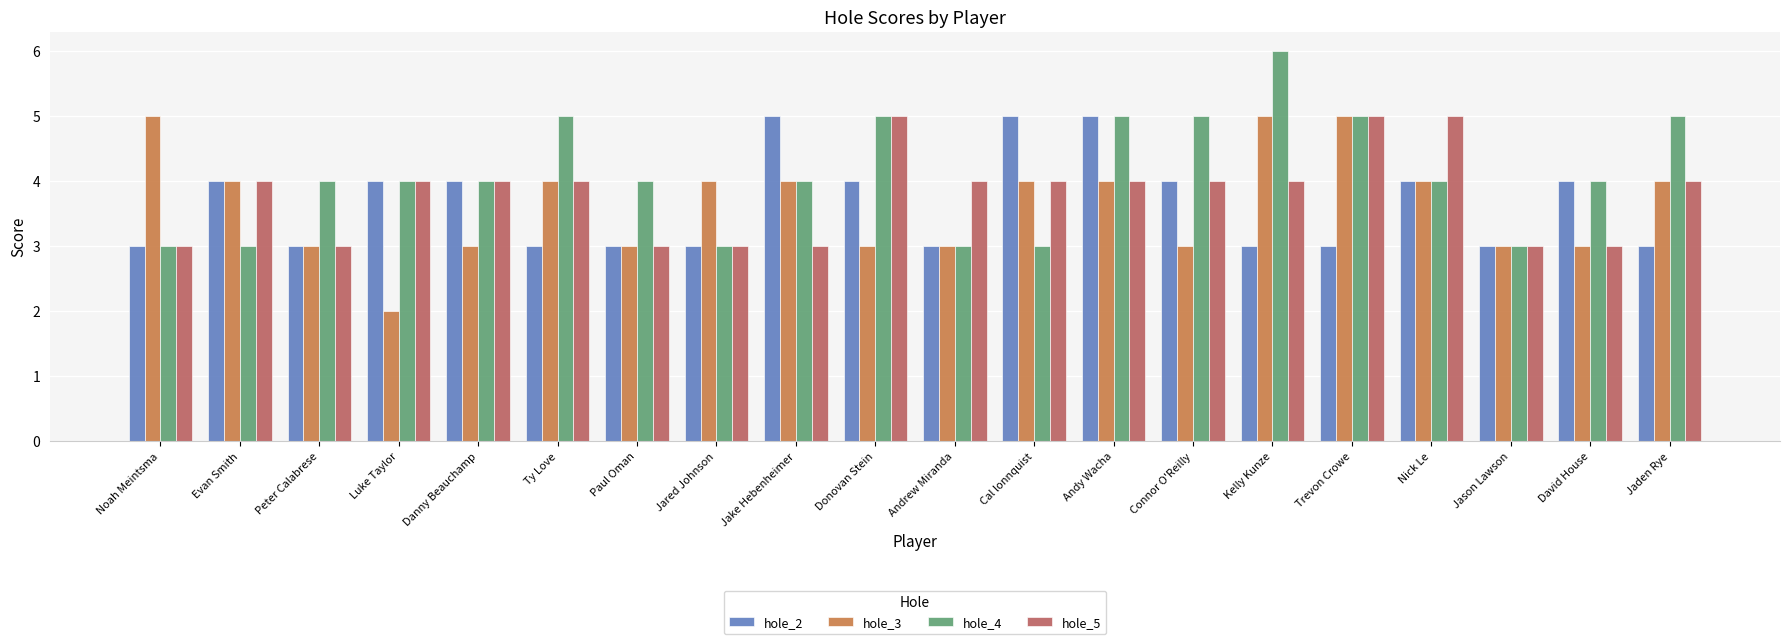

Reading right to left, transcribe all the data shown in this chart.

hole_2: Jaden Rye=3	David House=4	Jason Lawson=3	Nick Le=4	Trevon Crowe=3	Kelly Kunze=3	Connor O'Reilly=4	Andy Wacha=5	Cal lonnquist=5	Andrew Miranda=3	Donovan Stein=4	Jake Hebenheimer=5	Jared Johnson=3	Paul Oman=3	Ty Love=3	Danny Beauchamp=4	Luke Taylor=4	Peter Calabrese=3	Evan Smith=4	Noah Meintsma=3
hole_3: Jaden Rye=4	David House=3	Jason Lawson=3	Nick Le=4	Trevon Crowe=5	Kelly Kunze=5	Connor O'Reilly=3	Andy Wacha=4	Cal lonnquist=4	Andrew Miranda=3	Donovan Stein=3	Jake Hebenheimer=4	Jared Johnson=4	Paul Oman=3	Ty Love=4	Danny Beauchamp=3	Luke Taylor=2	Peter Calabrese=3	Evan Smith=4	Noah Meintsma=5
hole_4: Jaden Rye=5	David House=4	Jason Lawson=3	Nick Le=4	Trevon Crowe=5	Kelly Kunze=6	Connor O'Reilly=5	Andy Wacha=5	Cal lonnquist=3	Andrew Miranda=3	Donovan Stein=5	Jake Hebenheimer=4	Jared Johnson=3	Paul Oman=4	Ty Love=5	Danny Beauchamp=4	Luke Taylor=4	Peter Calabrese=4	Evan Smith=3	Noah Meintsma=3
hole_5: Jaden Rye=4	David House=3	Jason Lawson=3	Nick Le=5	Trevon Crowe=5	Kelly Kunze=4	Connor O'Reilly=4	Andy Wacha=4	Cal lonnquist=4	Andrew Miranda=4	Donovan Stein=5	Jake Hebenheimer=3	Jared Johnson=3	Paul Oman=3	Ty Love=4	Danny Beauchamp=4	Luke Taylor=4	Peter Calabrese=3	Evan Smith=4	Noah Meintsma=3